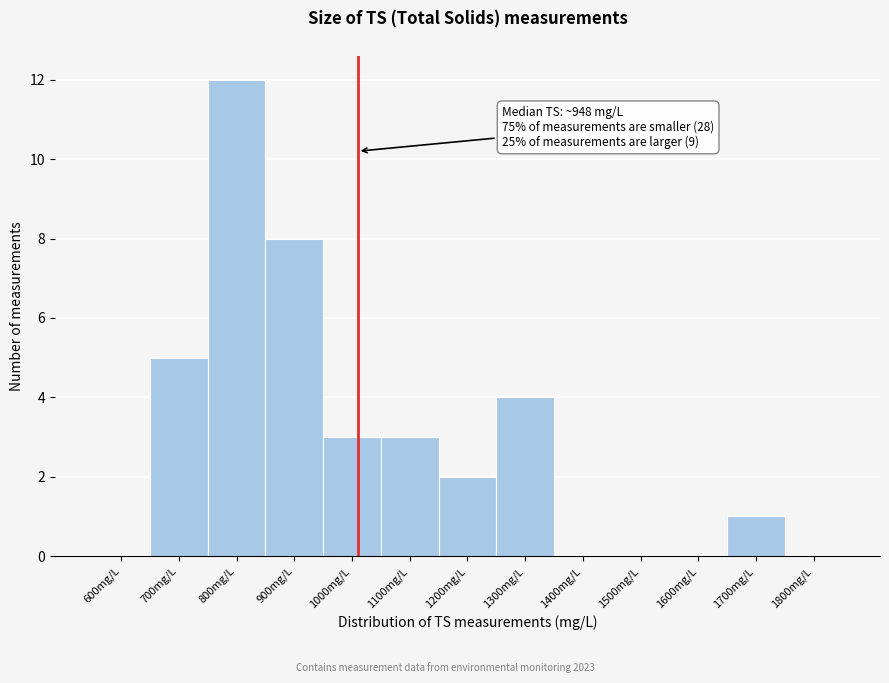

Reading left to right, list all the values displayed in this chart.

600mg/L=0	700mg/L=5	800mg/L=12	900mg/L=8	1000mg/L=3	1100mg/L=3	1200mg/L=2	1300mg/L=4	1400mg/L=0	1500mg/L=0	1600mg/L=0	1700mg/L=1	1800mg/L=0